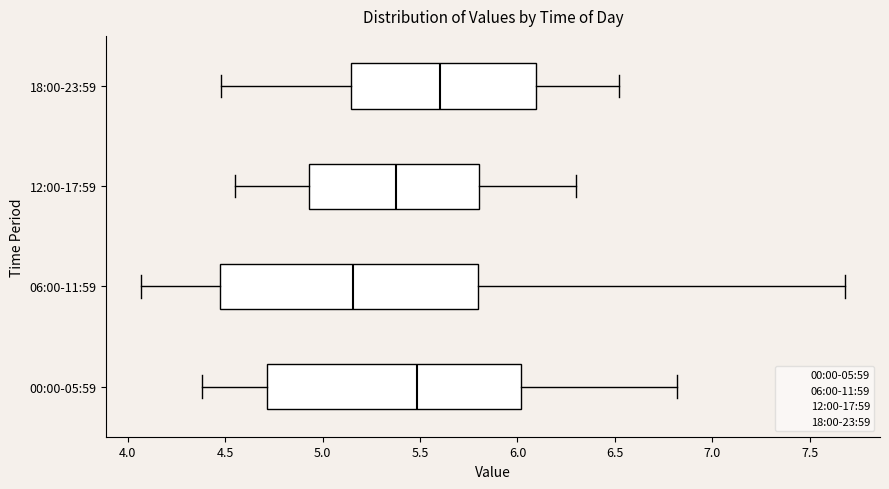

Reading bottom to top, transcribe this box plot: for each box, give where its median line is, the range the box spans, and where its two whiskers end, as read against the x-axis. The values are not printed on the chart, so give them approximately, as read against the axis.

00:00-05:59: median 5.50, box 4.70 to 6.00, whiskers 4.40 to 6.80
06:00-11:59: median 5.15, box 4.50 to 5.80, whiskers 4.05 to 7.70
12:00-17:59: median 5.40, box 4.95 to 5.80, whiskers 4.55 to 6.30
18:00-23:59: median 5.60, box 5.15 to 6.10, whiskers 4.50 to 6.50